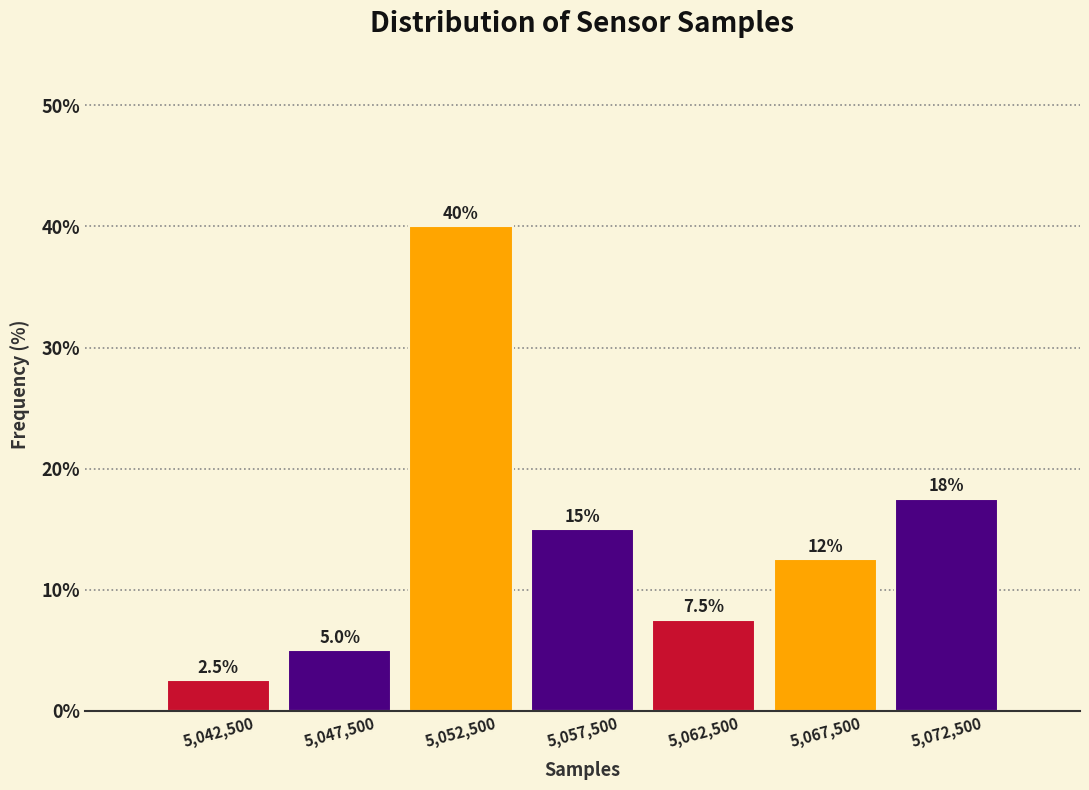

Which range on the x-axis has the tallest bar?

5050000 to 5055000